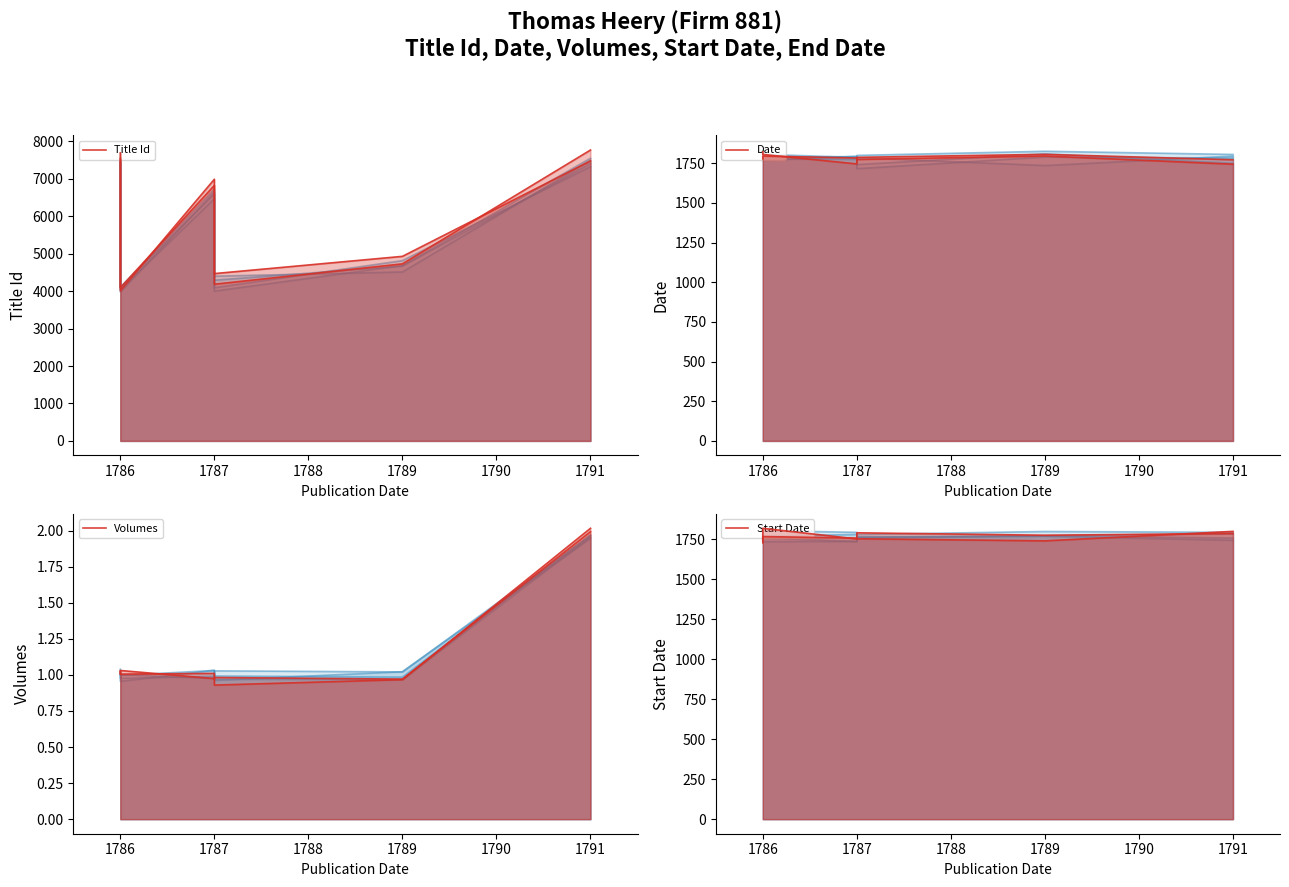

What is the difference between the second highest and second lowest values in the Date series?

3